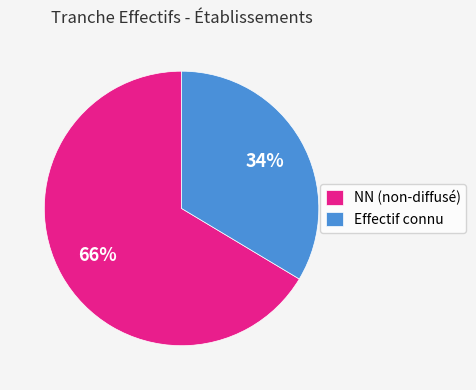

Which slice represents more than half of the pie?

NN (non-diffusé)